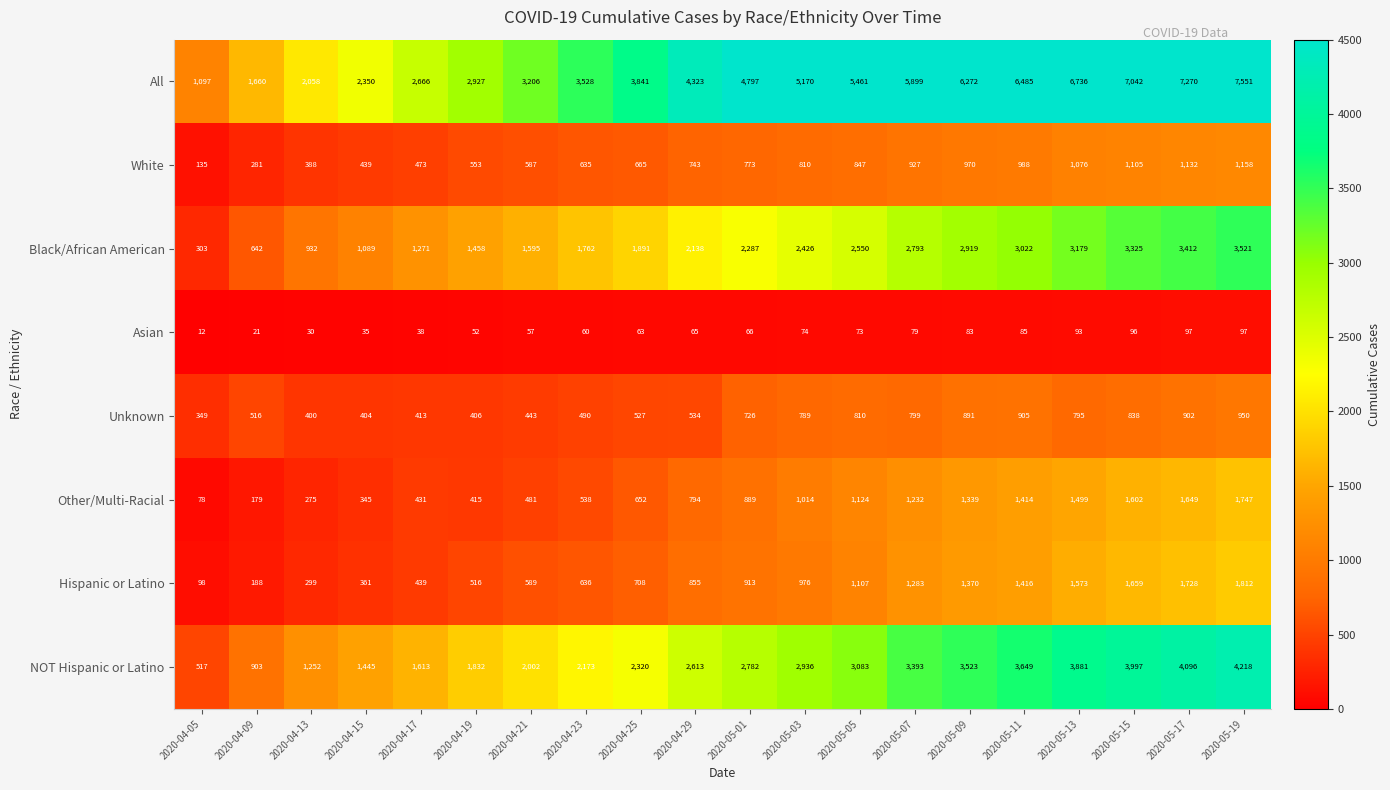

At which category is the sum across all series the highest?

2020-05-19